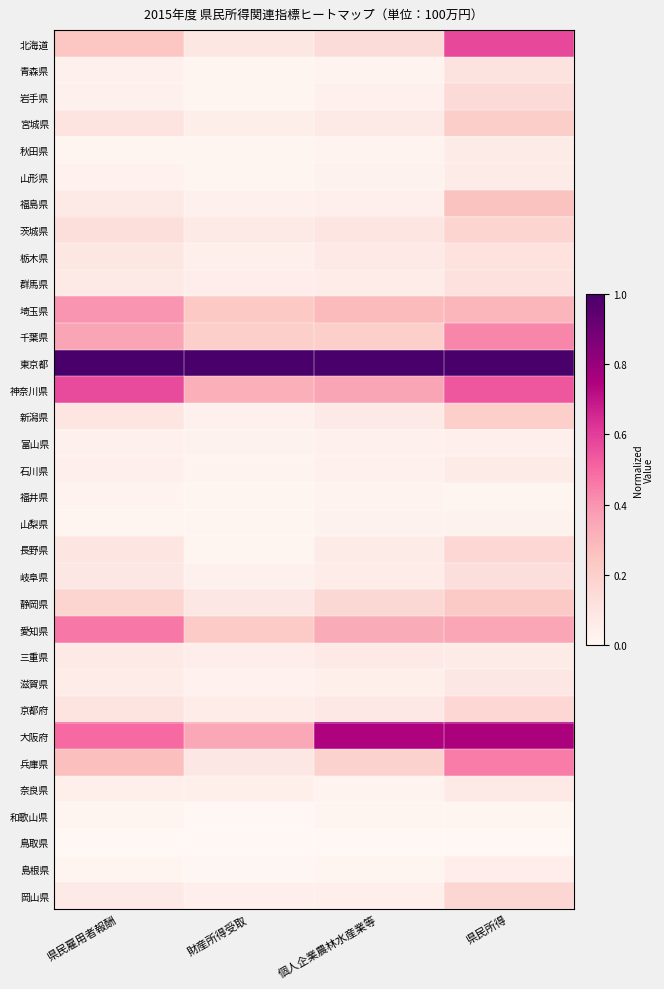

At how many categories does at least one series exceed 0?

4